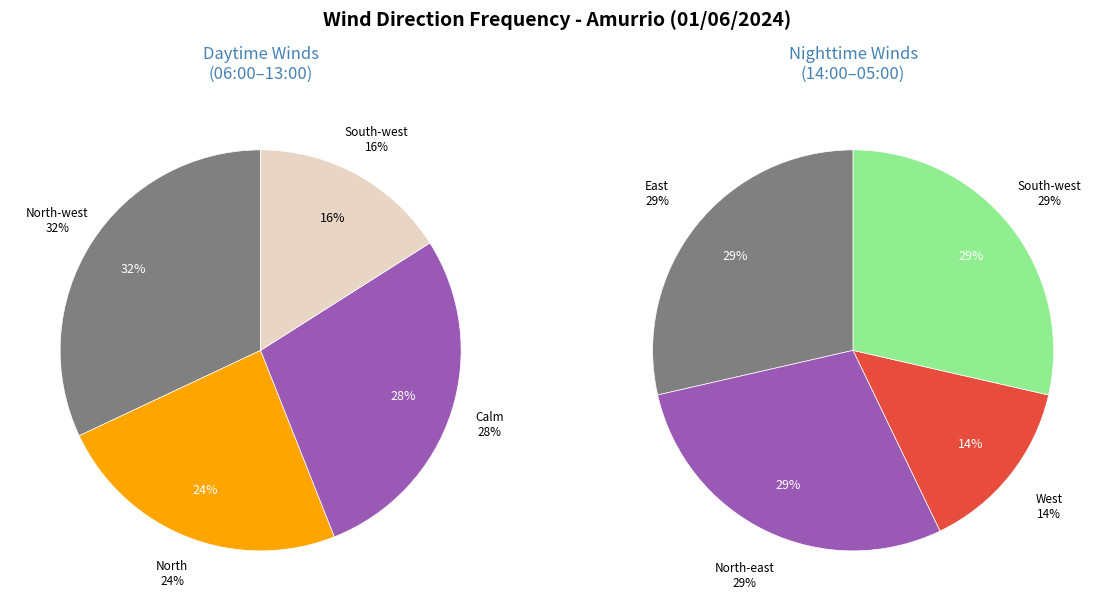

Is it true that North is 7% of the pie?

False